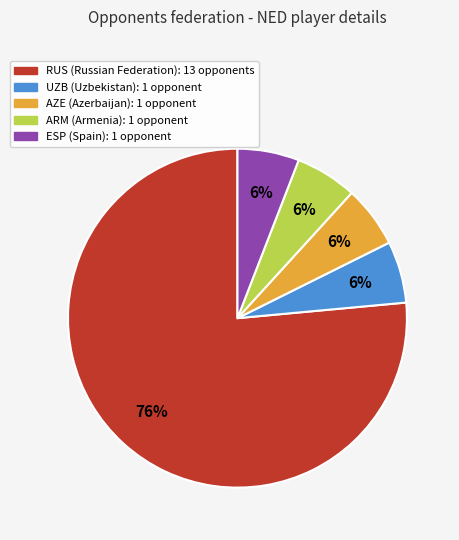

Is there a majority slice in this chart?

Yes